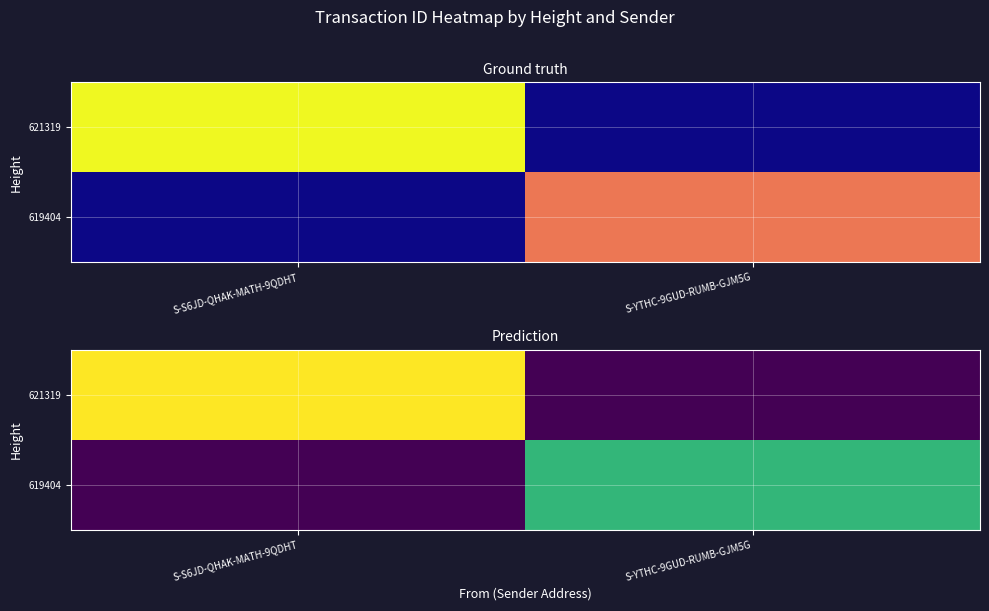

At S-YTHC-9GUD-RUMB-GJM5G, list the series in order from largest to smallest.

619404, 621319